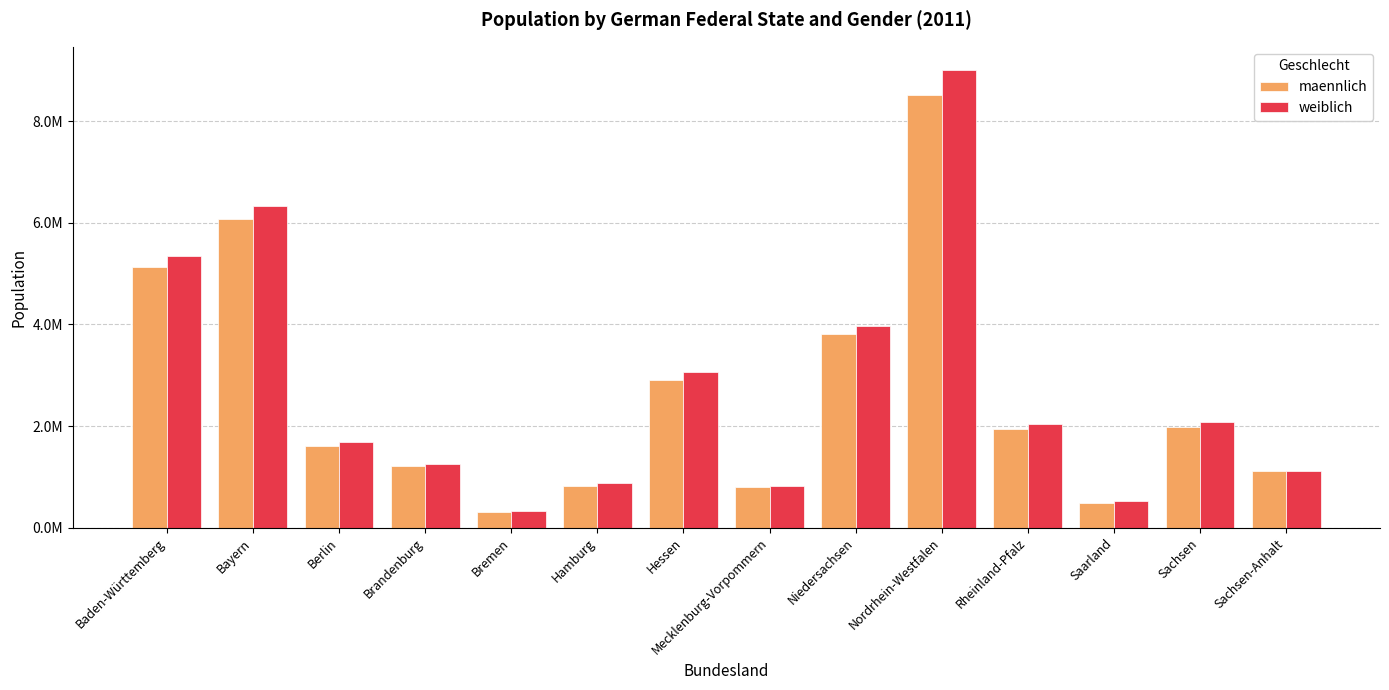

Which has a higher value, Brandenburg or Sachsen-Anhalt?

Brandenburg